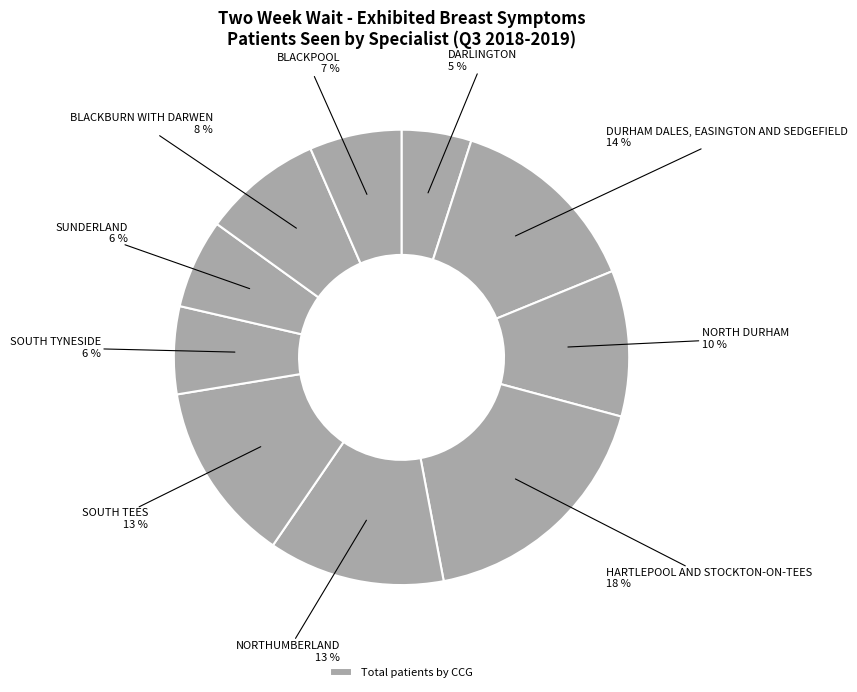

To the nearest percent, what is the average slice percentage?

10%